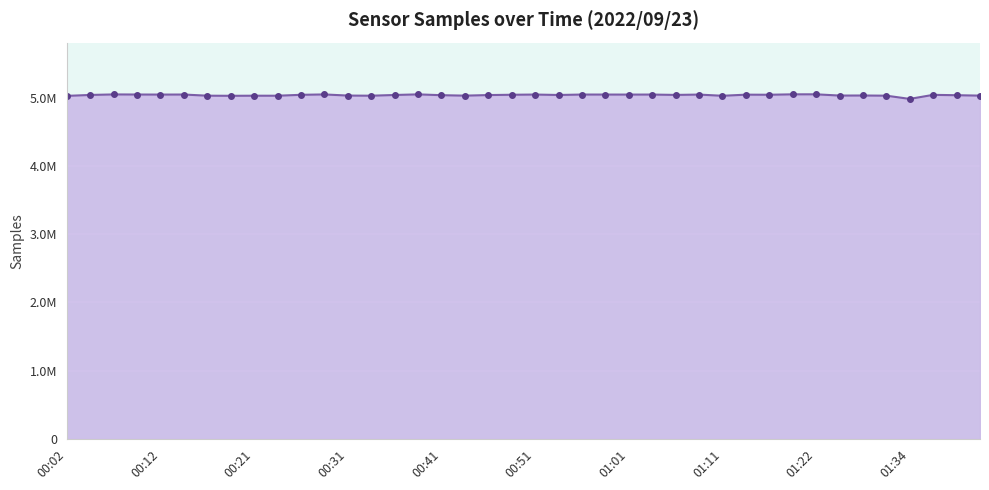

Is this an area chart (filled region under the line)?

Yes